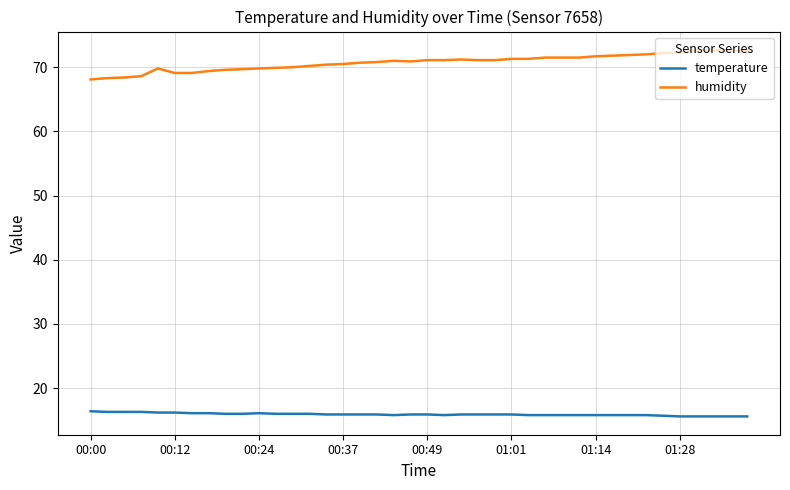

True or false: temperature and humidity intersect in this chart.

False